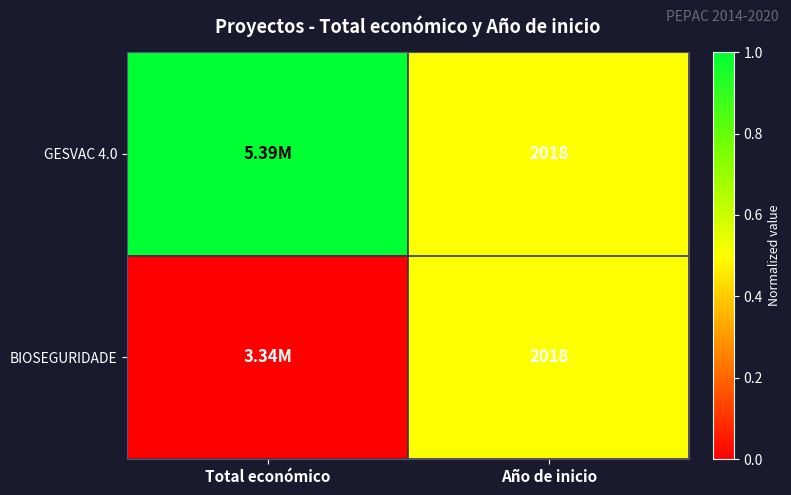

What is the total value across all series at Año de inicio?

4036